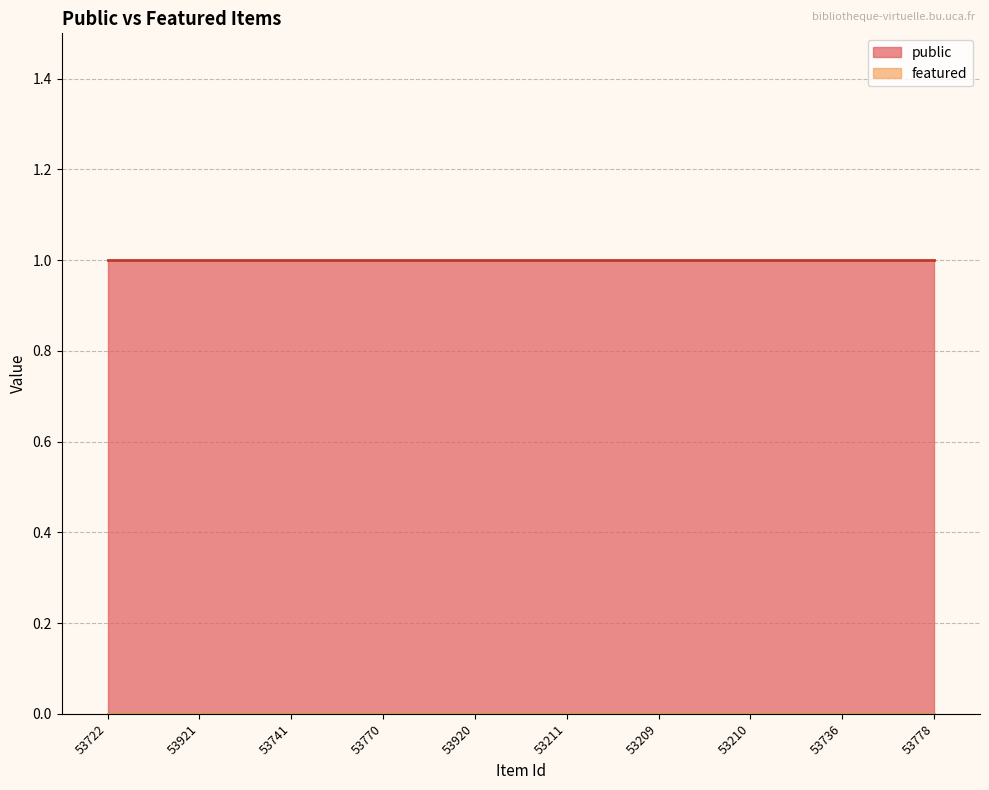

True or false: featured has more than 1 interior local peaks.

False